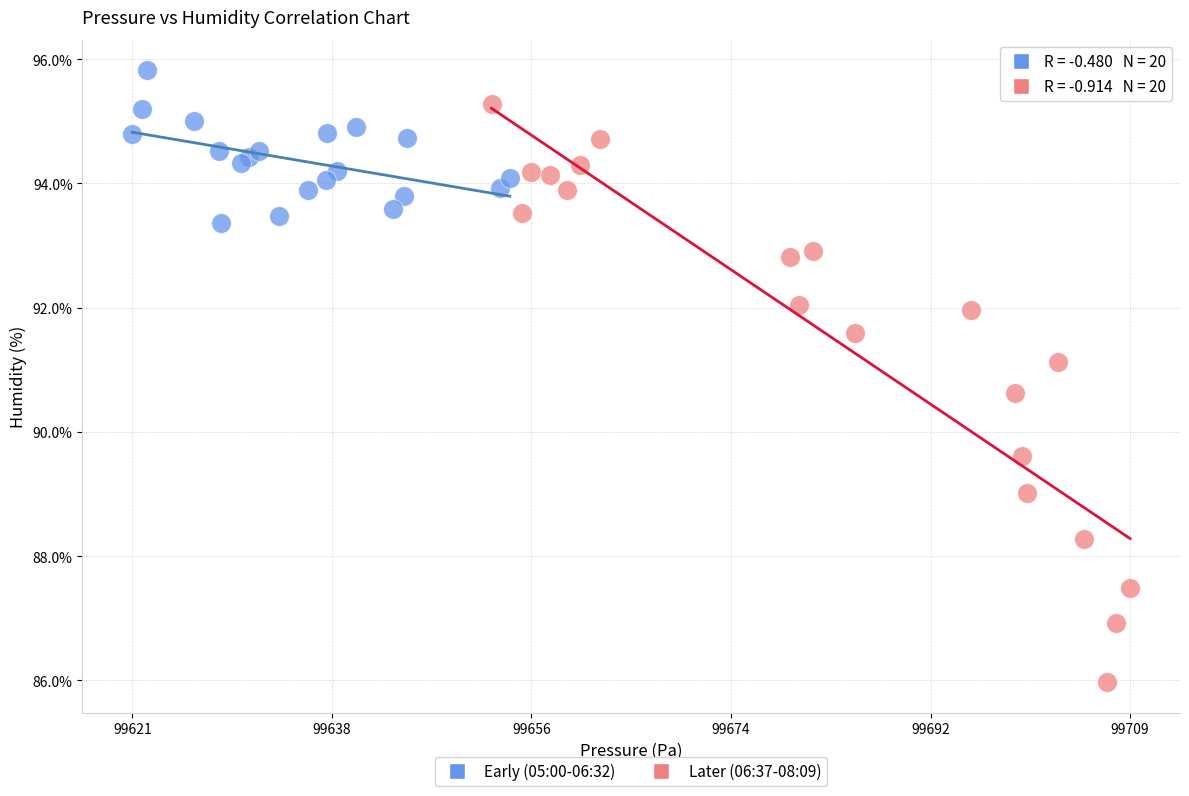

What are all the series names shown in the legend?

Early (05:00-06:32), Later (06:37-08:09)